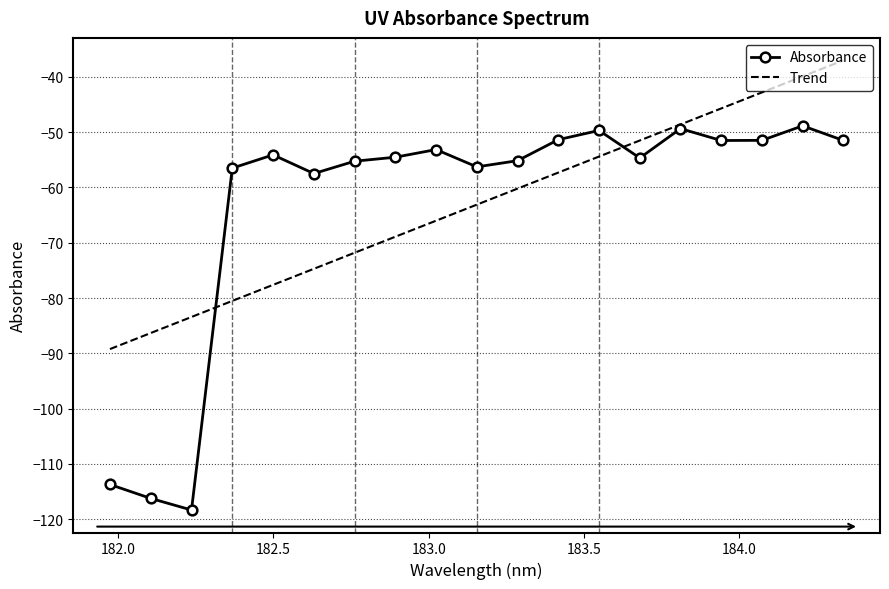

What is the average value of the Absorbance series?

-63.1